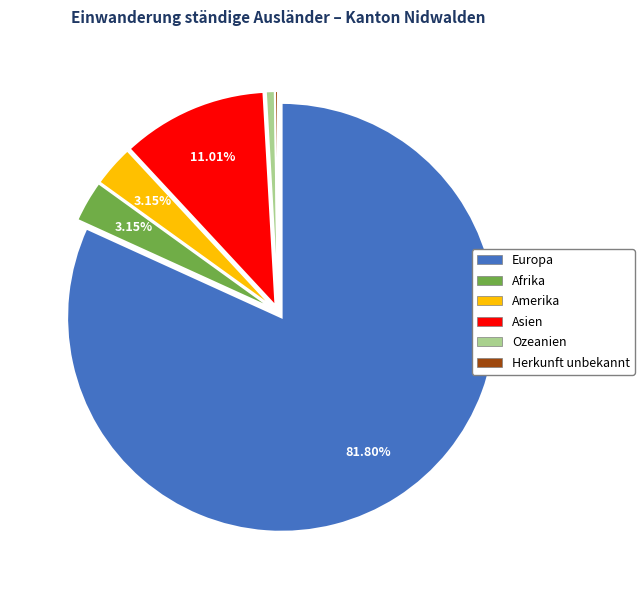

To the nearest percent, what portion does Asien represent?

11%